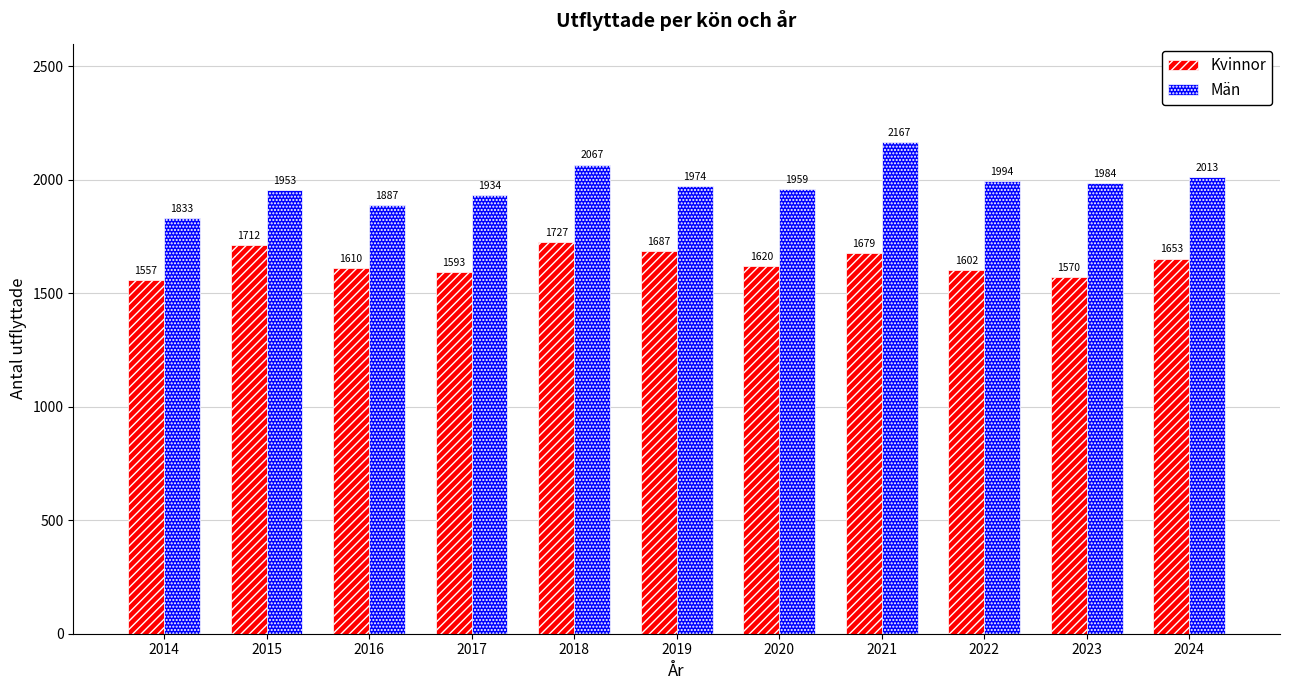

At which category is the sum across all series the highest?

2021